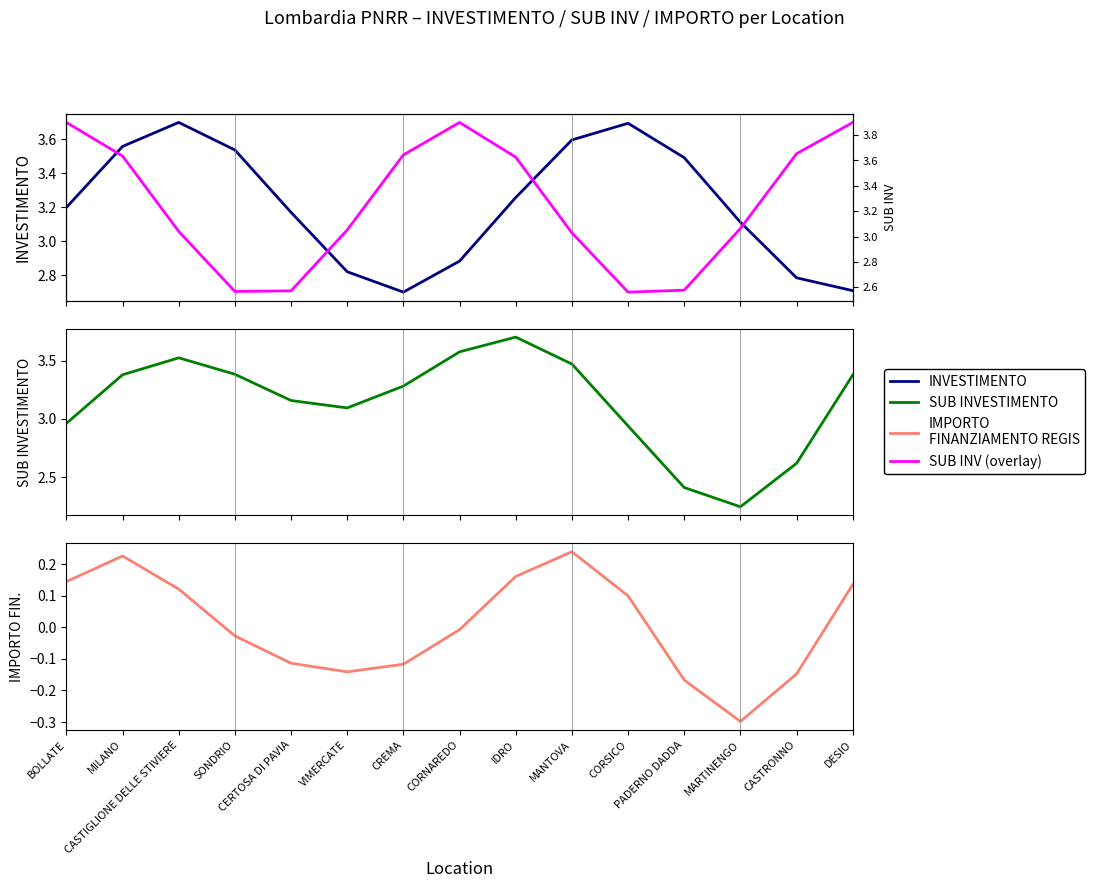

Which series changed the most between CERTOSA DI PAVIA and MARTINENGO?

SUB INVESTIMENTO